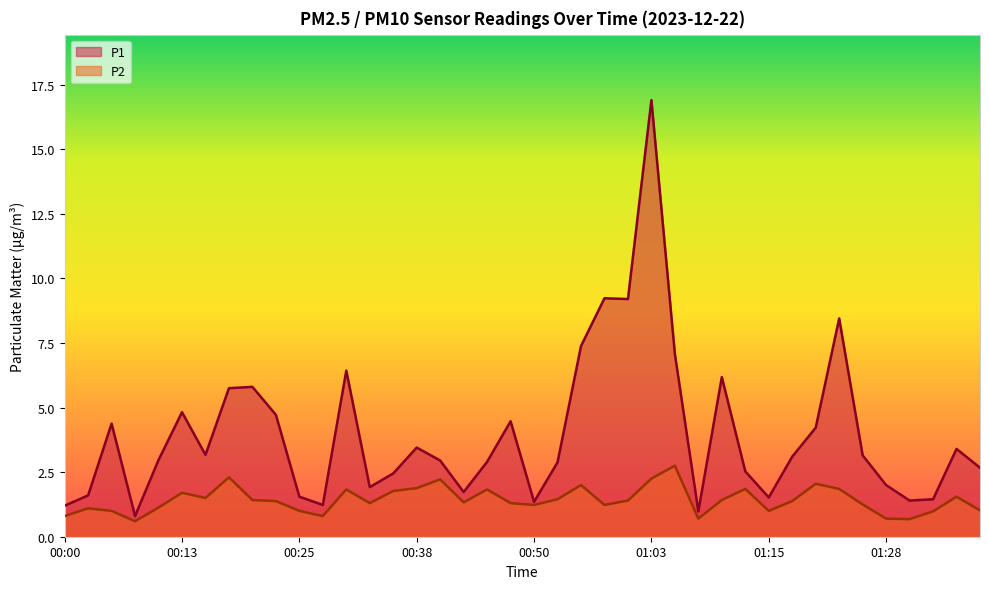

How many interior local valleys does the P2 series have?

10